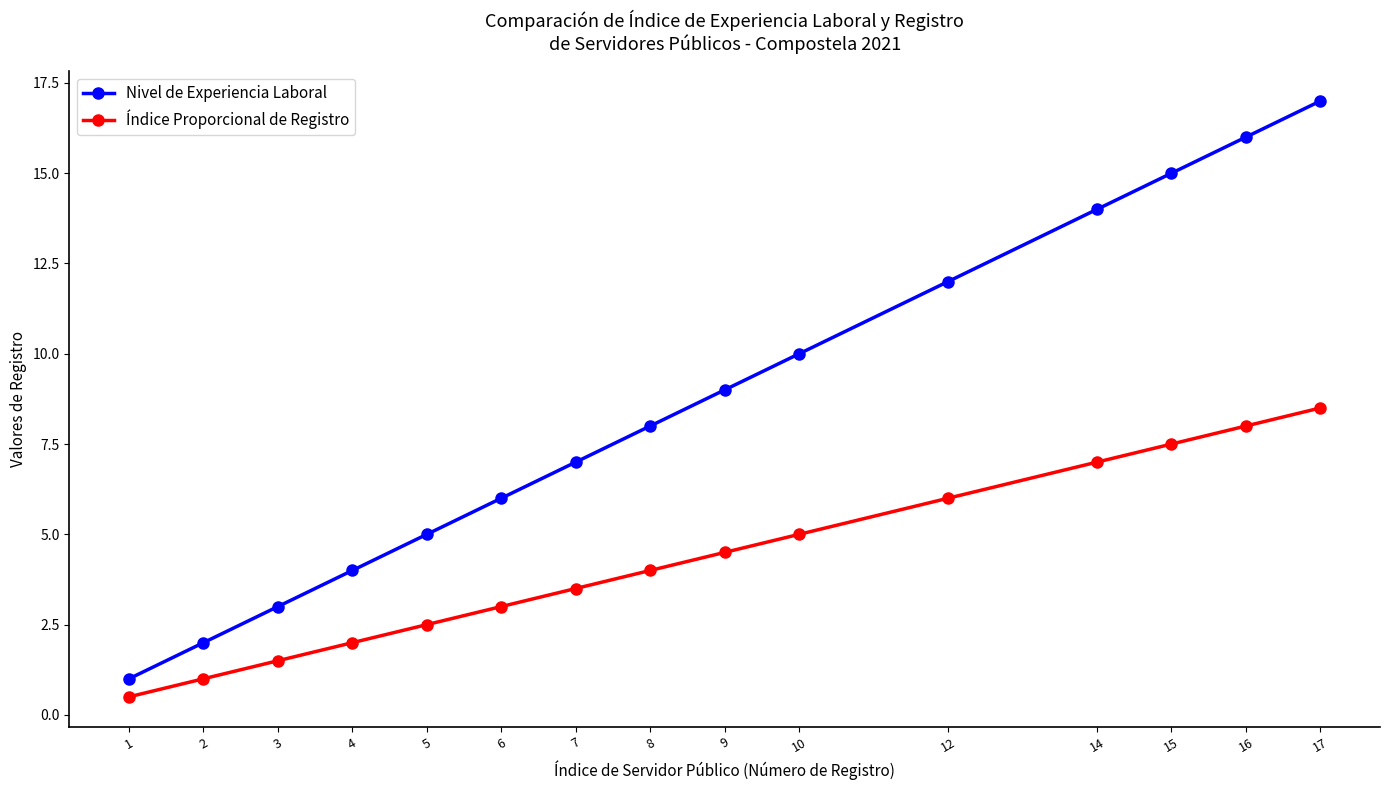

Between 15 and 17, which series saw the biggest shift?

Nivel de Experiencia Laboral